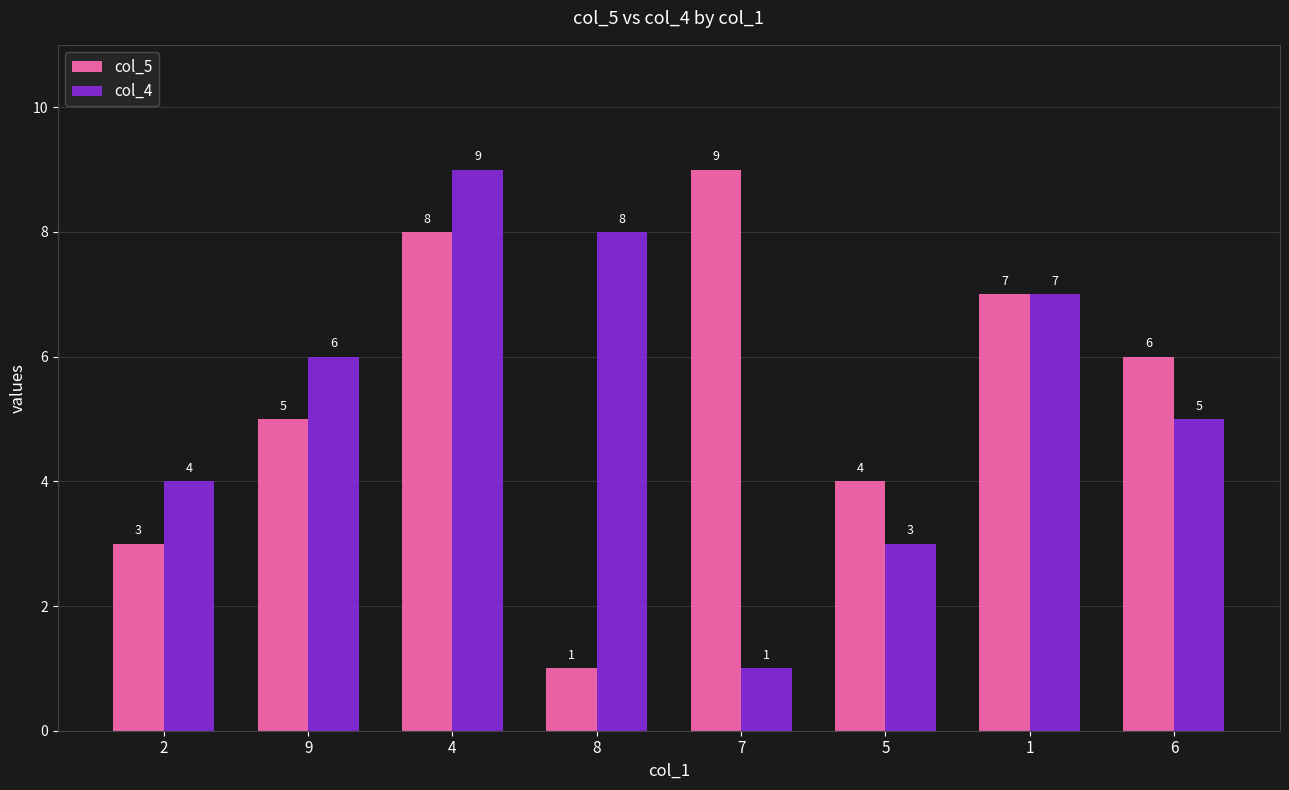

What is the maximum value shown in the chart?

9